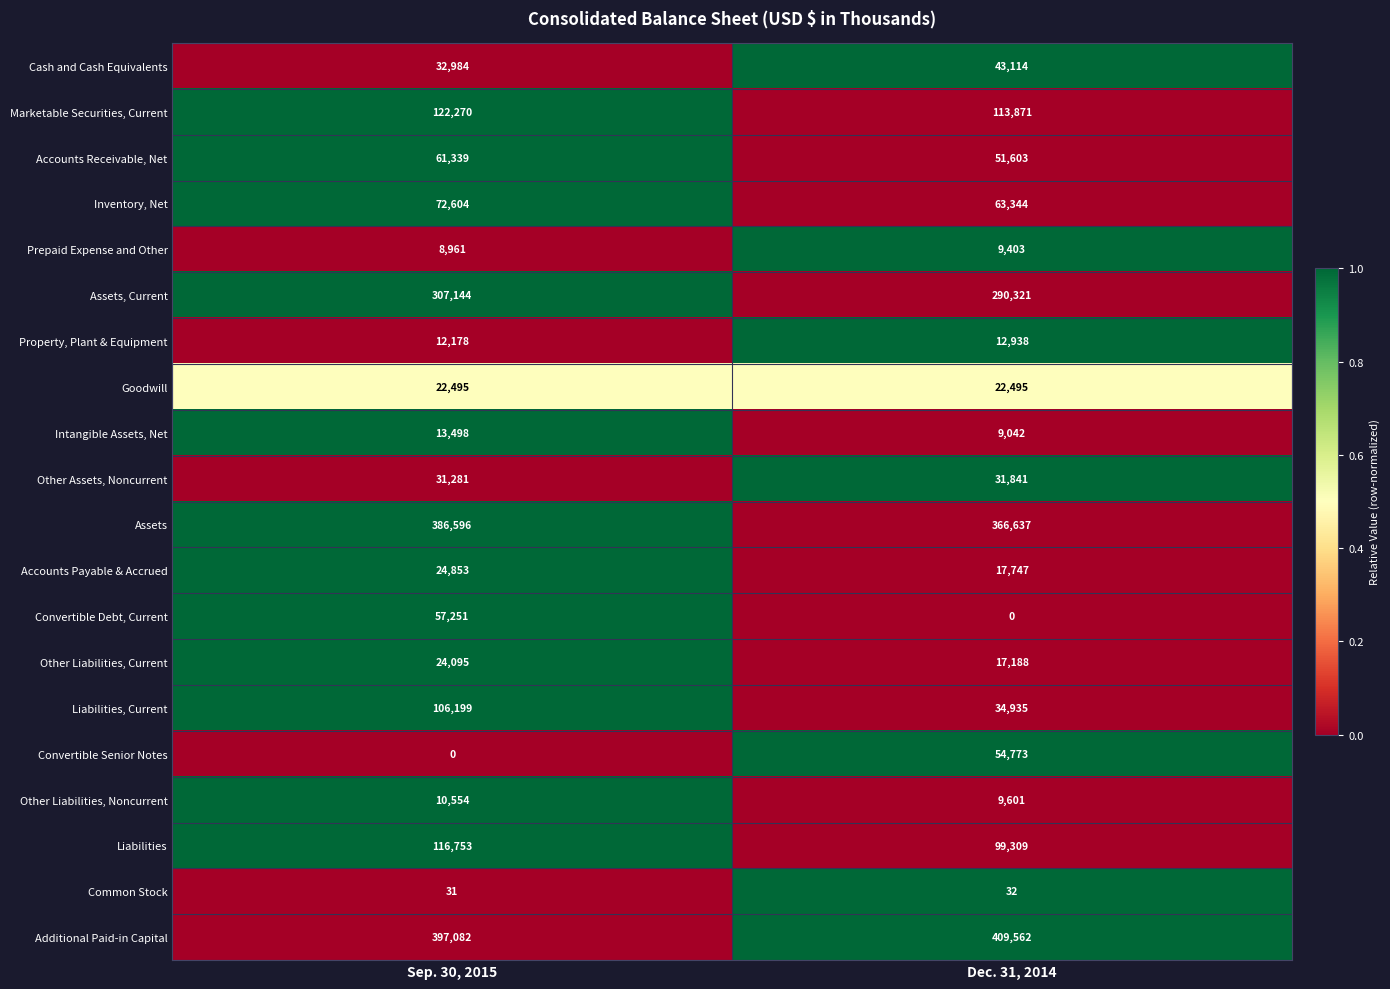

What is the total value across all series at Sep. 30, 2015?

1808168